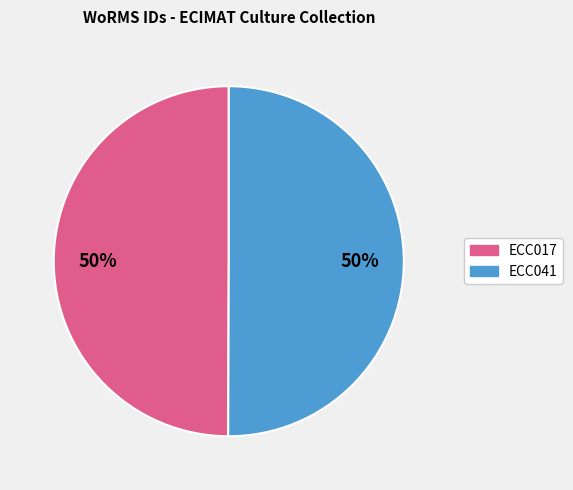

What percentage is the ECC017 slice, to the nearest percent?

50%